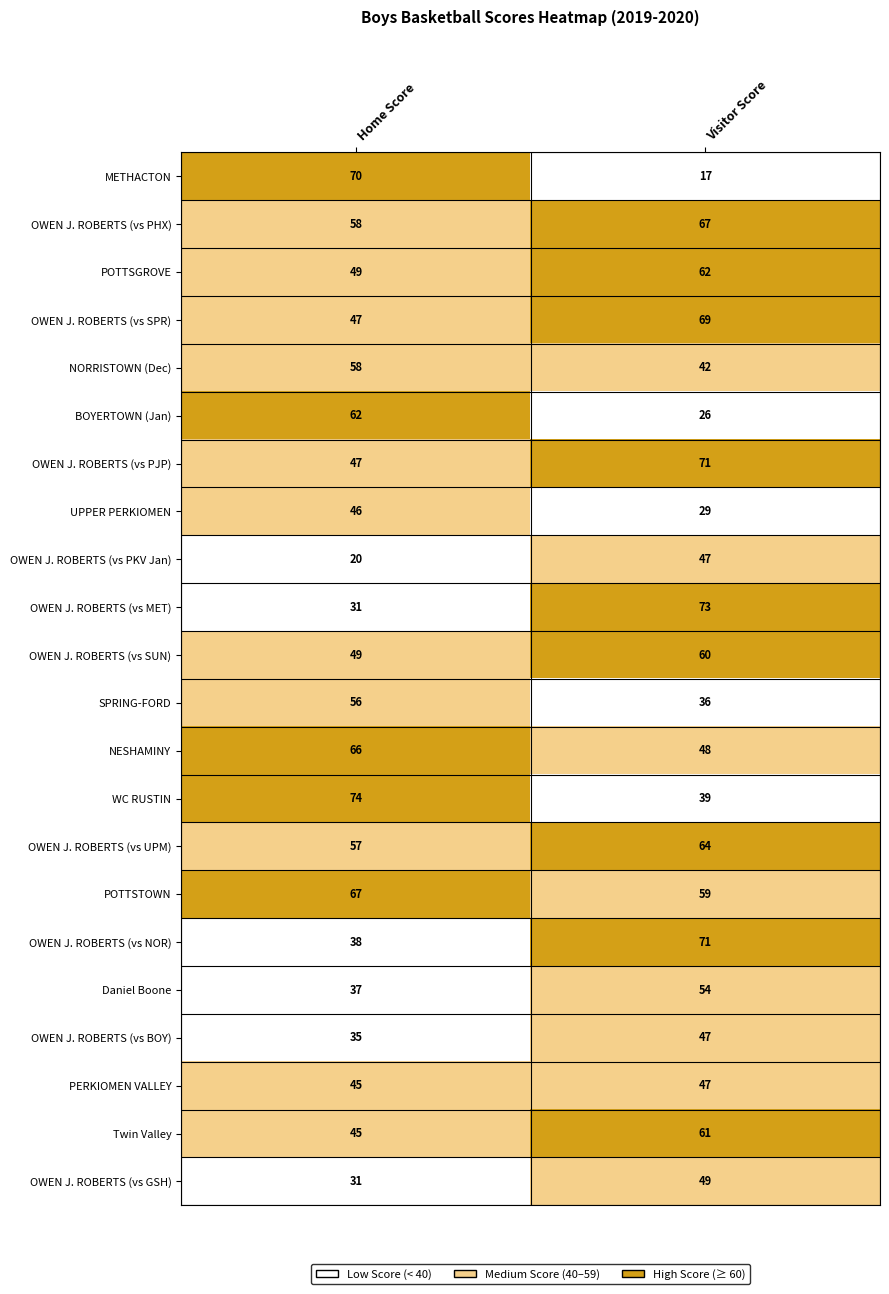

How many distinct data groups are displayed?

22